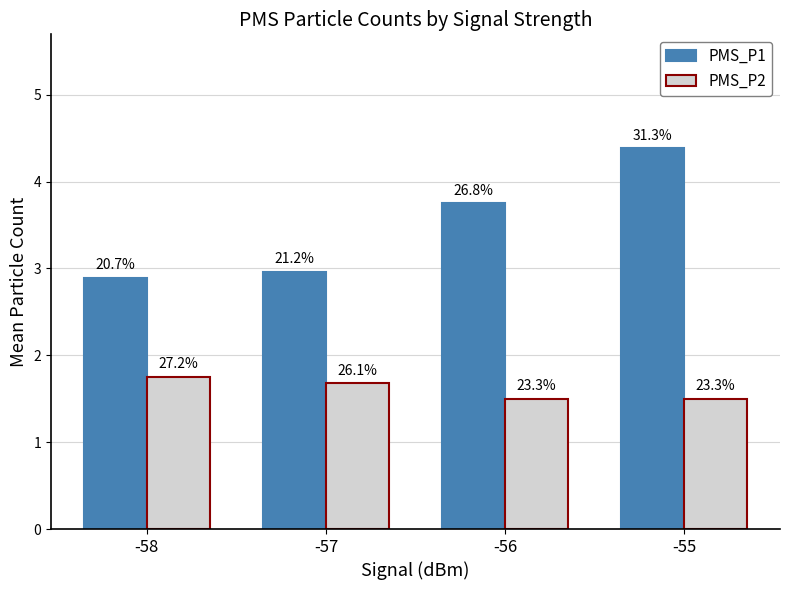

What is the value of the PMS_P2 bar at the 1st from the left?

1.8